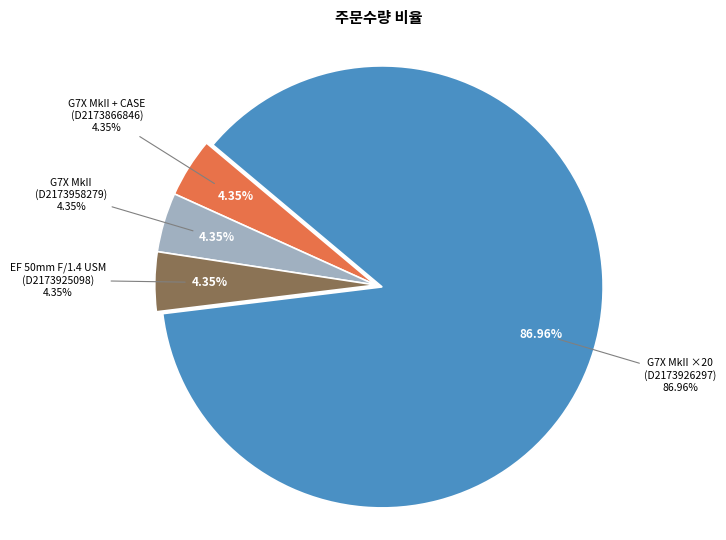

What is the ratio of the value at [본사직영] 캐논 표준단초점렌즈 EF 50mm F/1.4 USM to the value at [본사직영] PowerShot G7 X Mark II (조수경)?

1.0